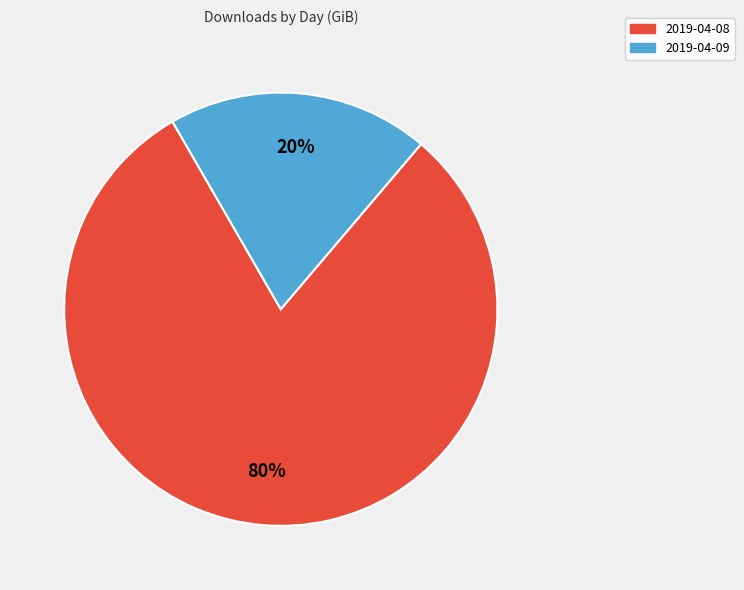

The 2019-04-09 slice represents 20% of the pie. True or false?

True